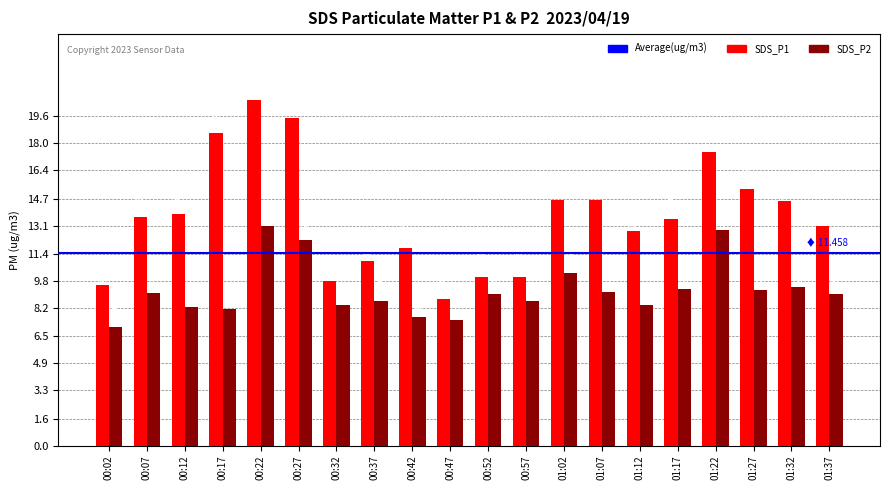

How many groups of bars are there?

20